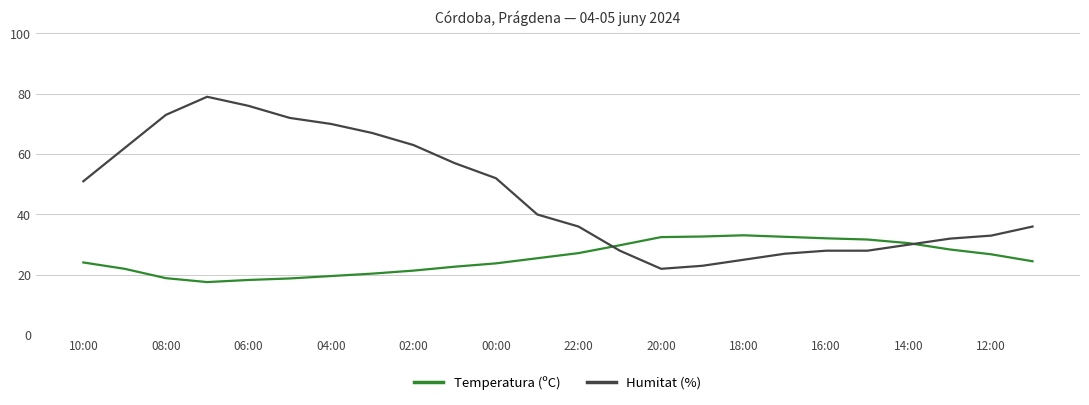

What is the lowest value of the Temperatura (ºC) series?

17.6